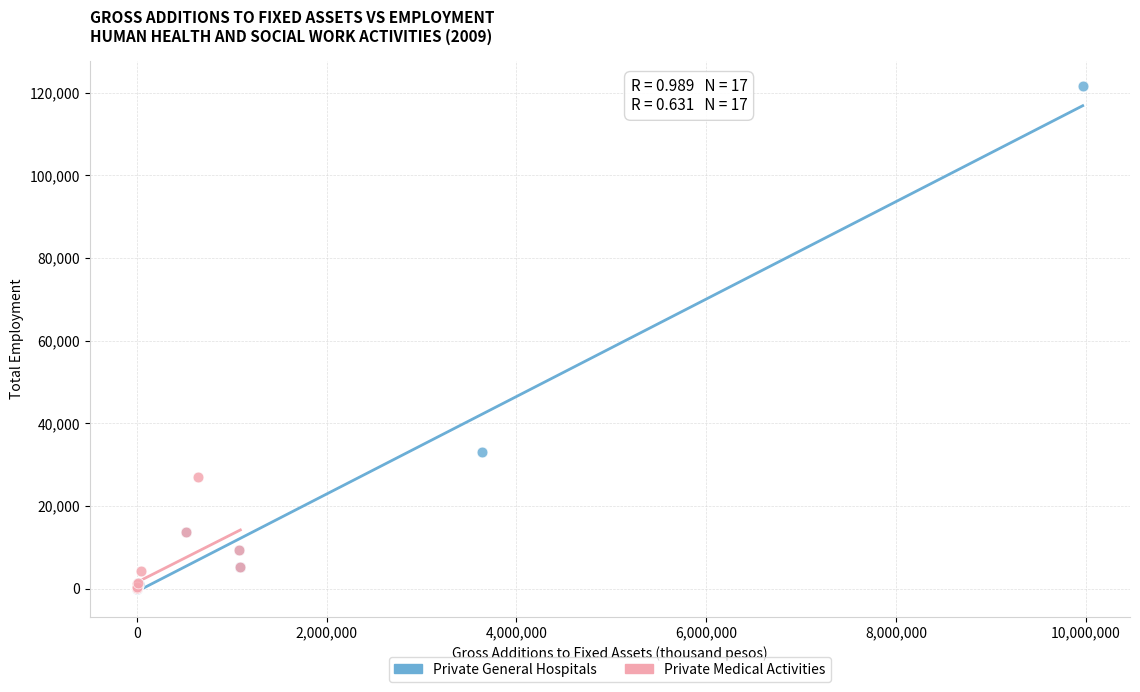

Which series has the largest Y range (max minus min)?

Private General Hospitals